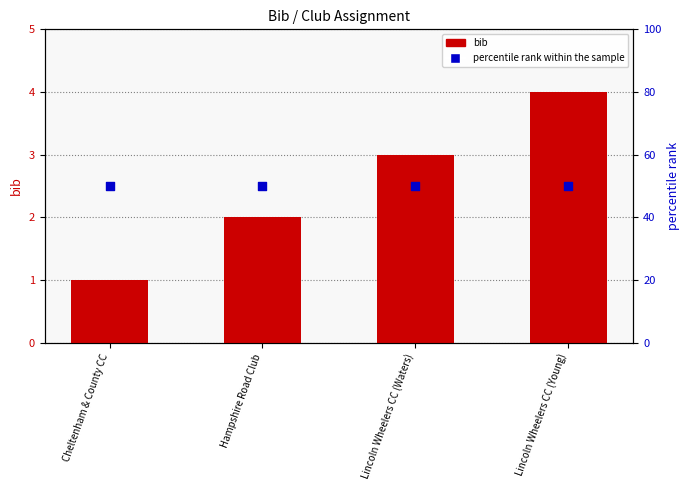

What is the total value across all series at Cheltenham & County CC?

51